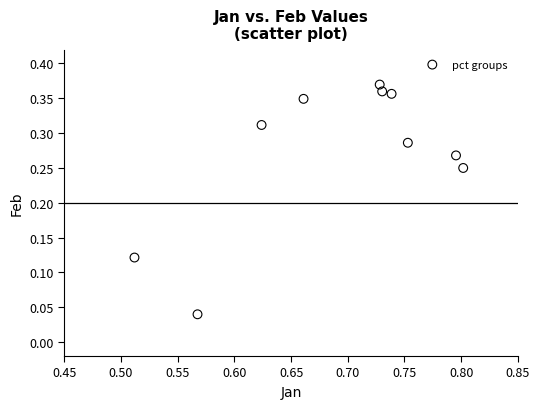

What is the average X value?

0.7